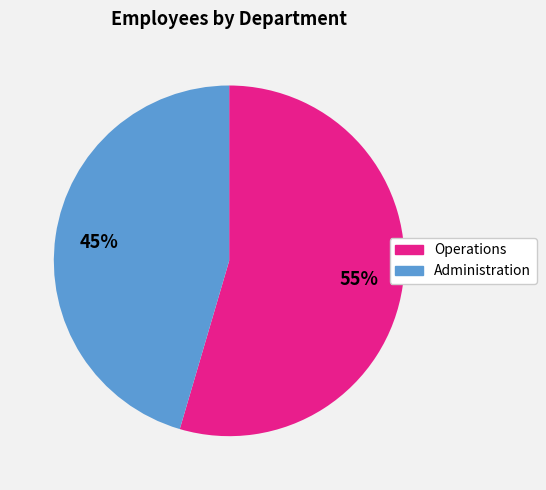

Which category has the smallest portion of the pie?

Administration